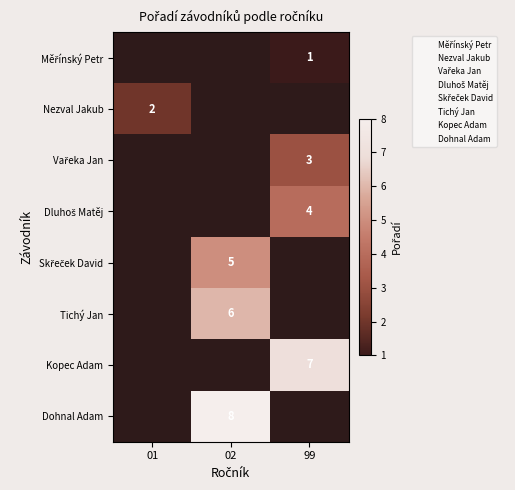

Which label corresponds to the smallest value in the chart?

99